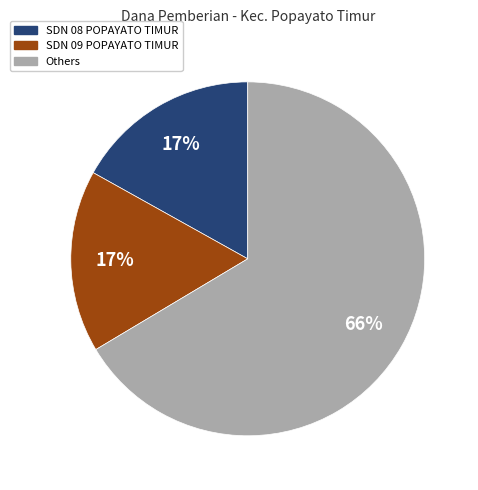

How many slices are in this pie chart?

3